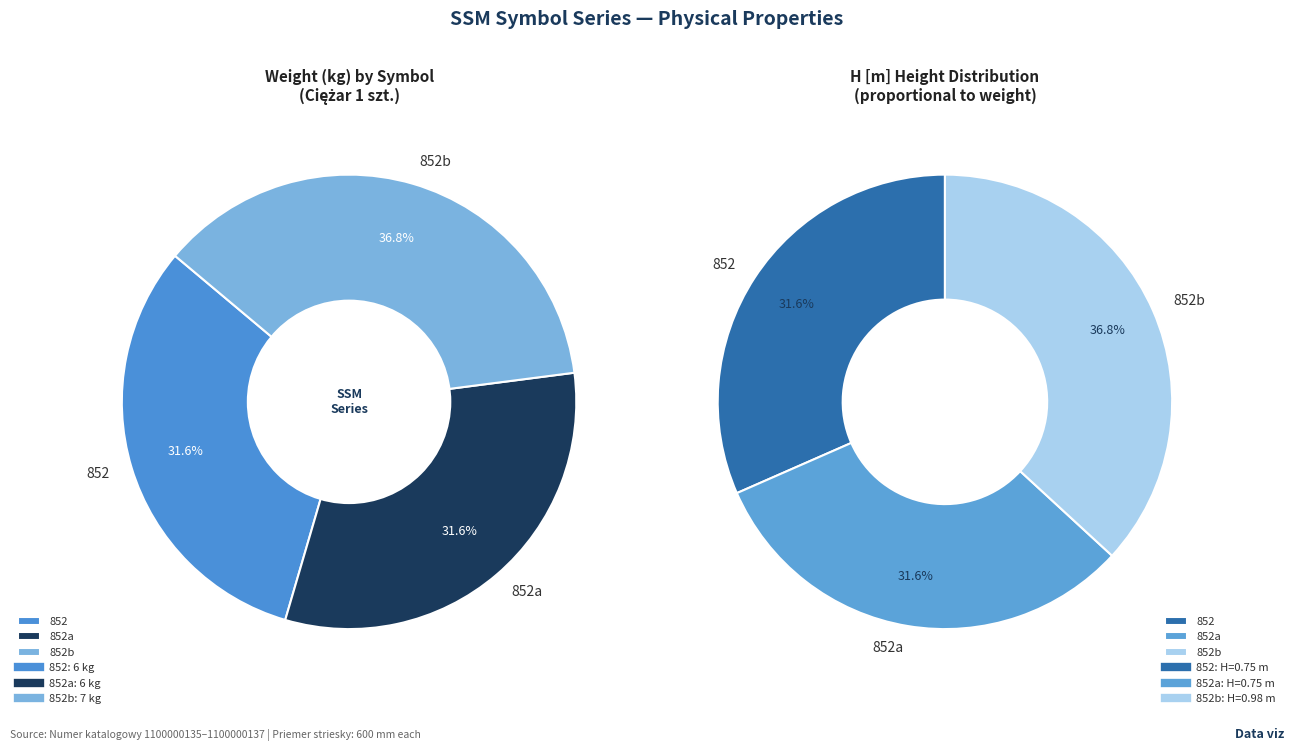

Combined, what portion of the pie is 852a and 852b?

68.4%